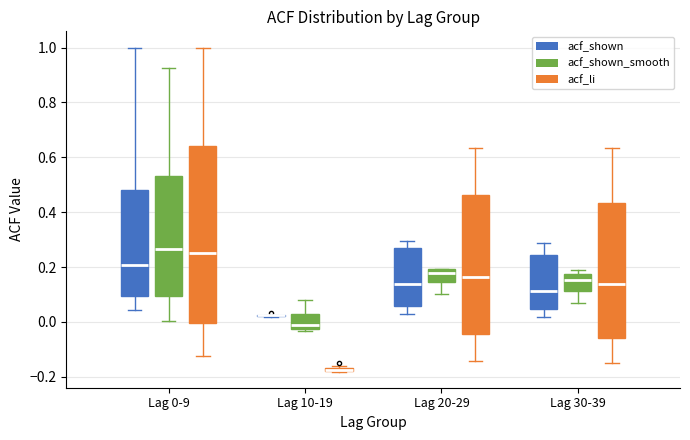

Comparing the boxes themselves (not the whiskers), which one is the tallest?

Lag 0-9 (acf_li)